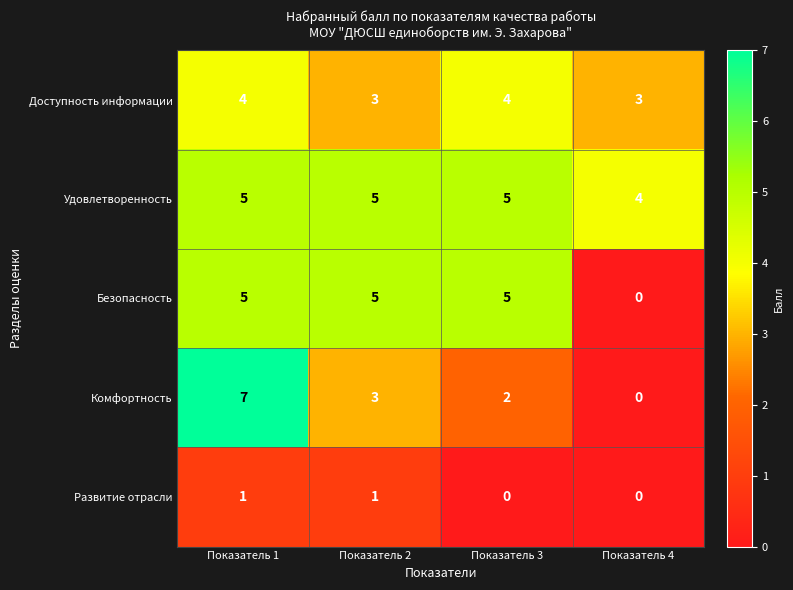

What is the sum of the Доступность информации values at Показатель 3 and Показатель 1?

8